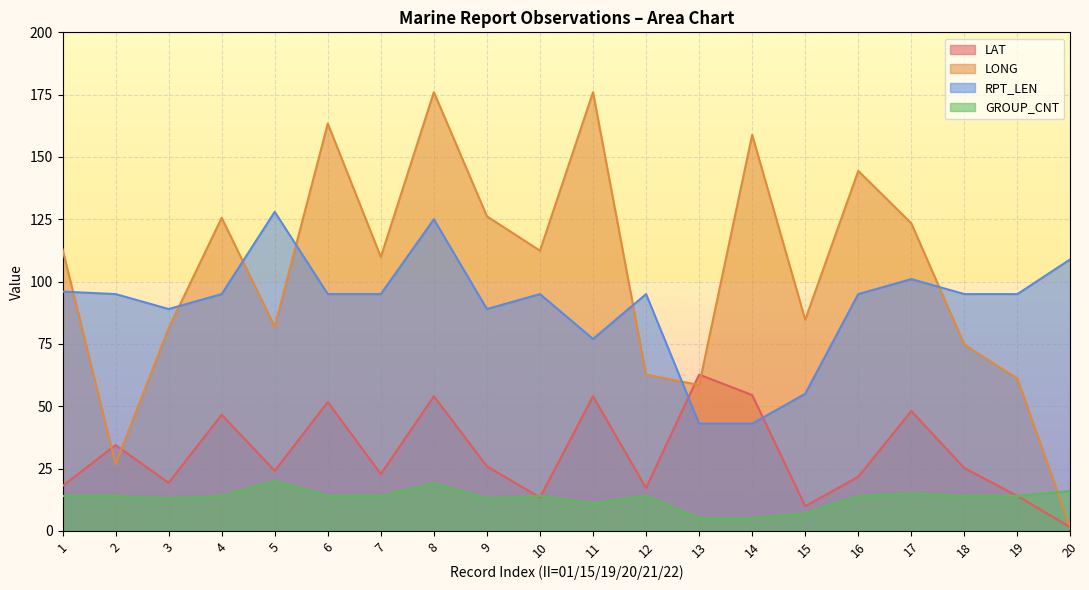

Which series has the largest range (max minus min)?

LONG